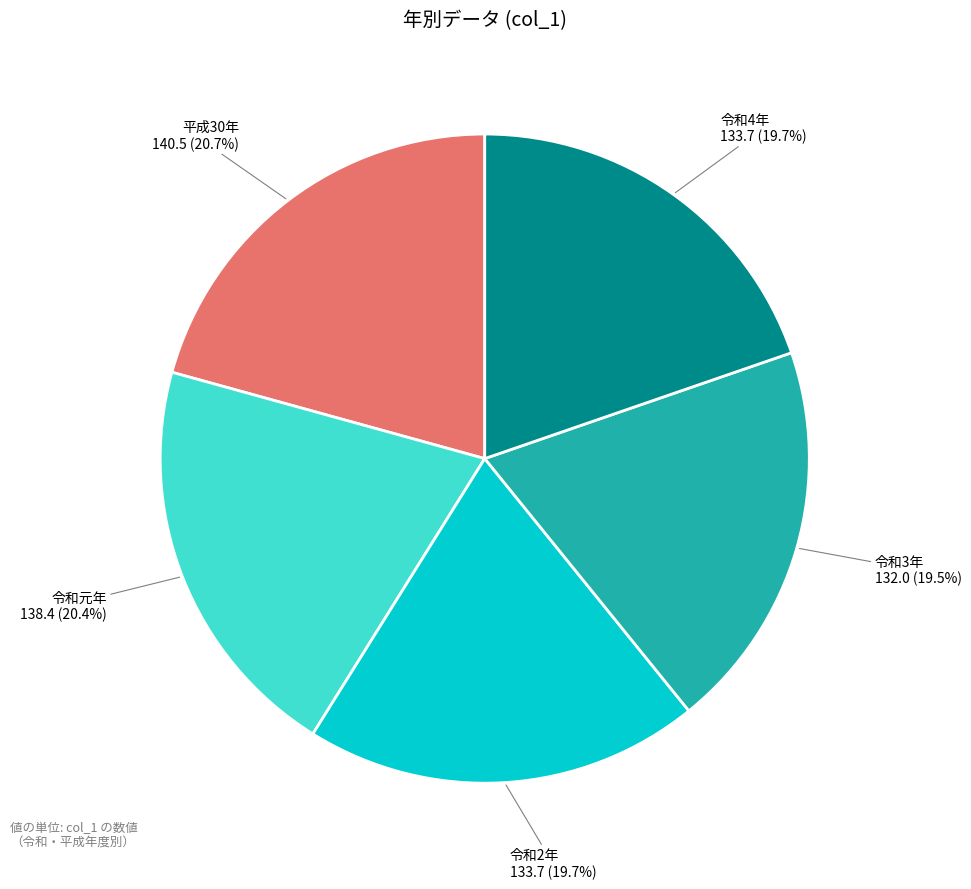

To the nearest percent, what portion does 令和2年 represent?

20%